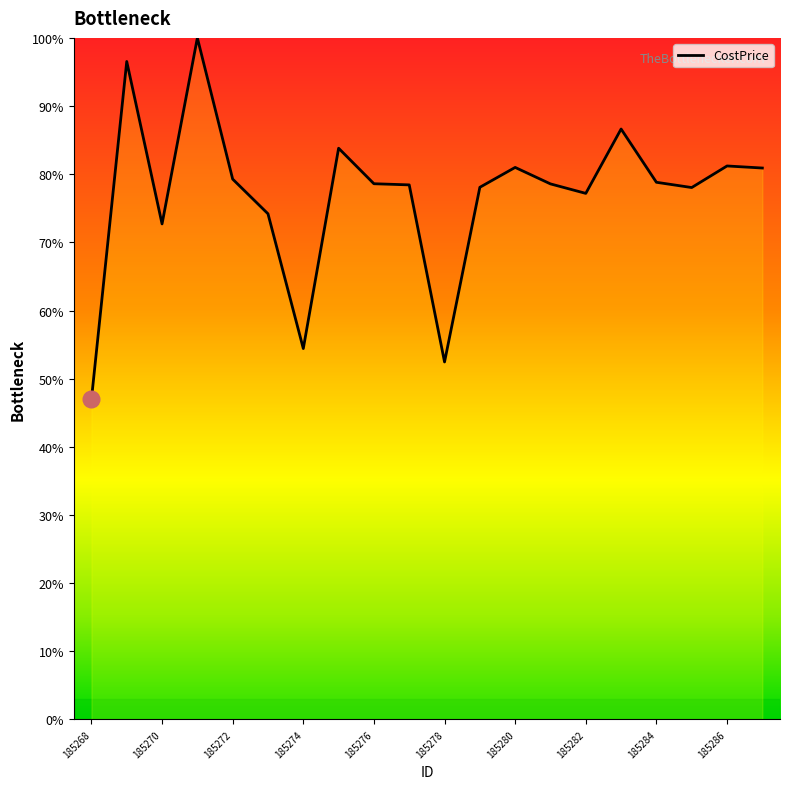

What is the minimum value shown in the chart?

47.0